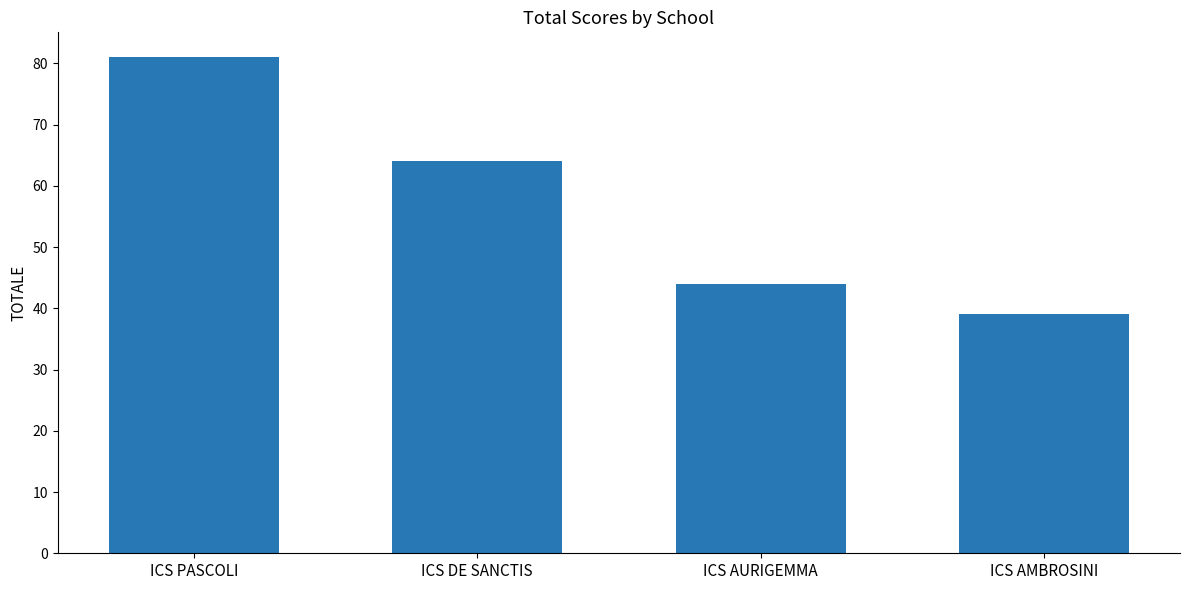

Count the number of data series in this chart.

1